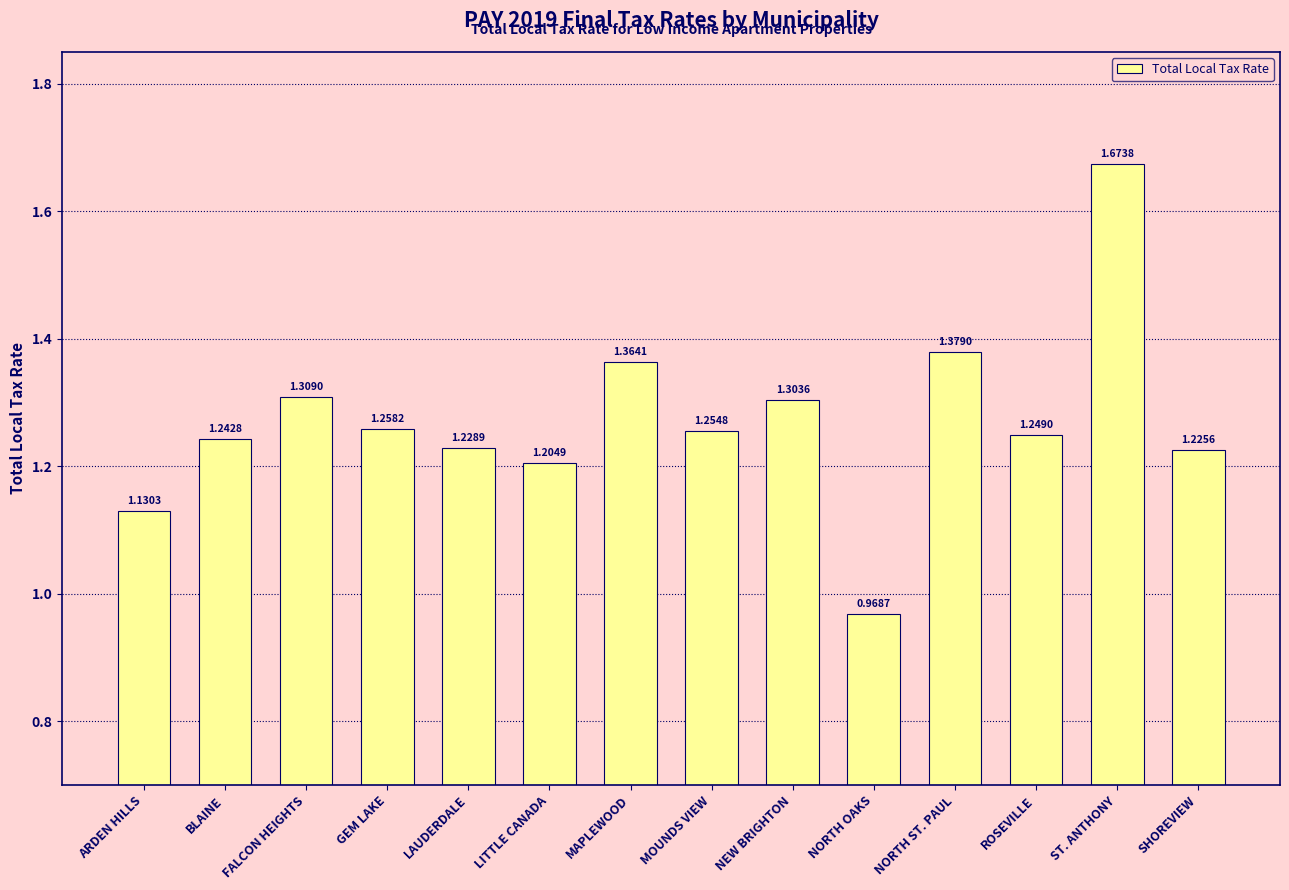

What is the difference between the maximum and minimum values?

0.7